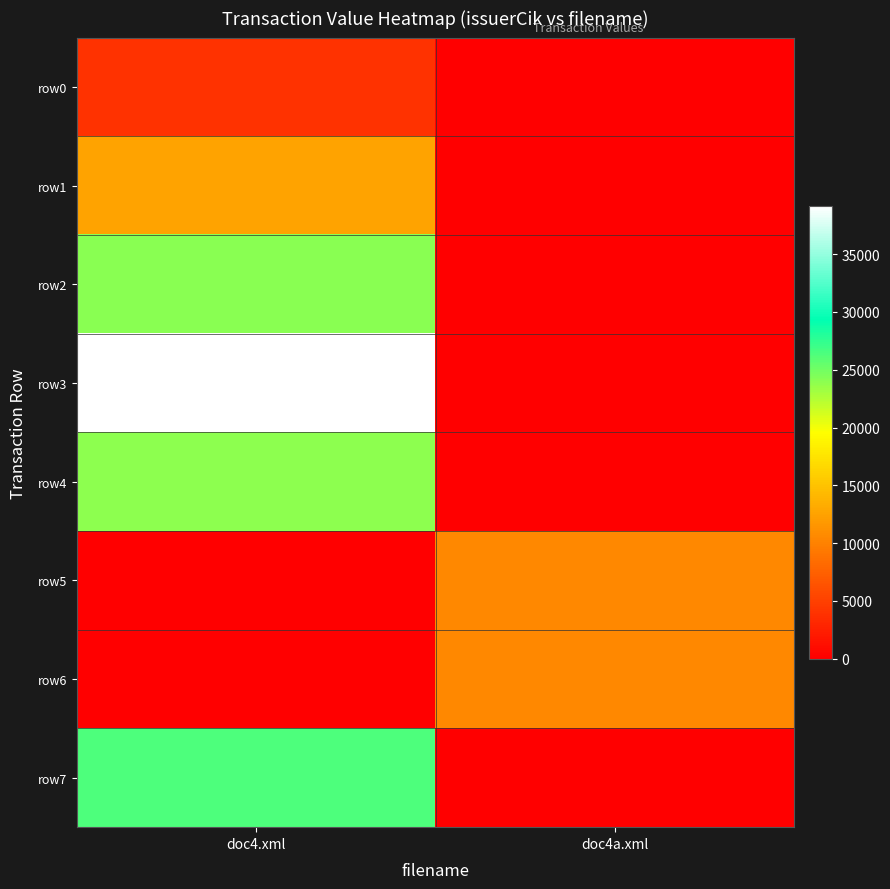

At how many categories does at least one series exceed 23278?

1